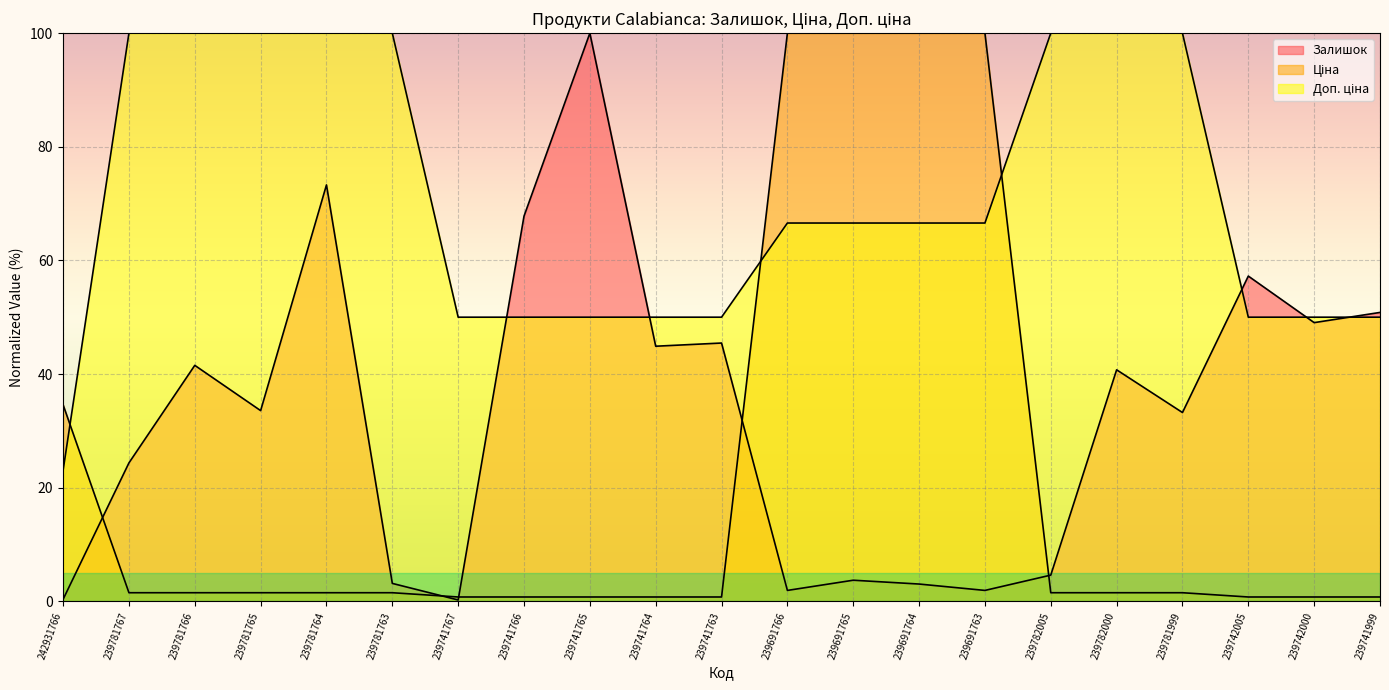

What is the label of the 6th point from the left?

239781763